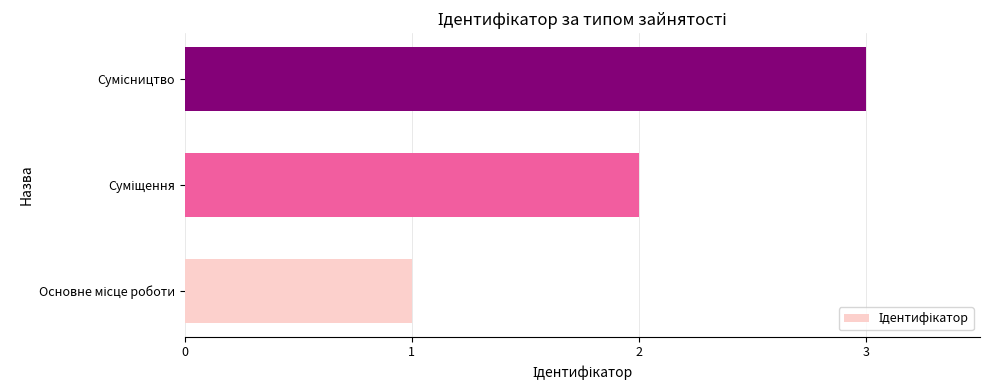

What is the sum of all values?

6